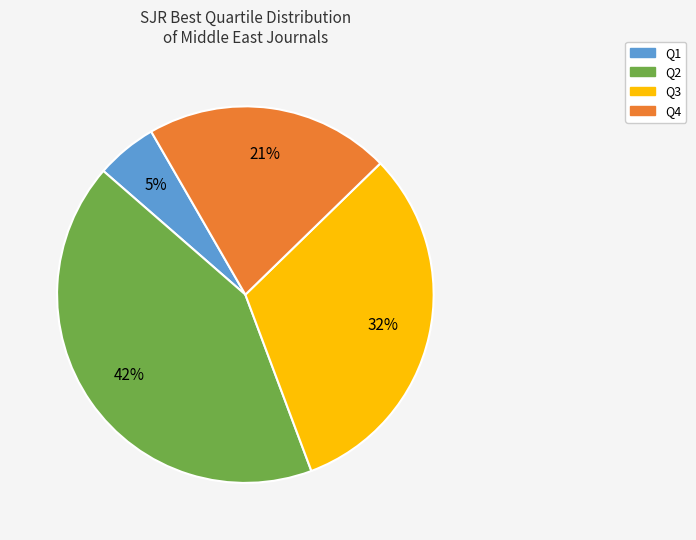

To the nearest percent, what is the combined percentage of Q4 and Q2?

63%